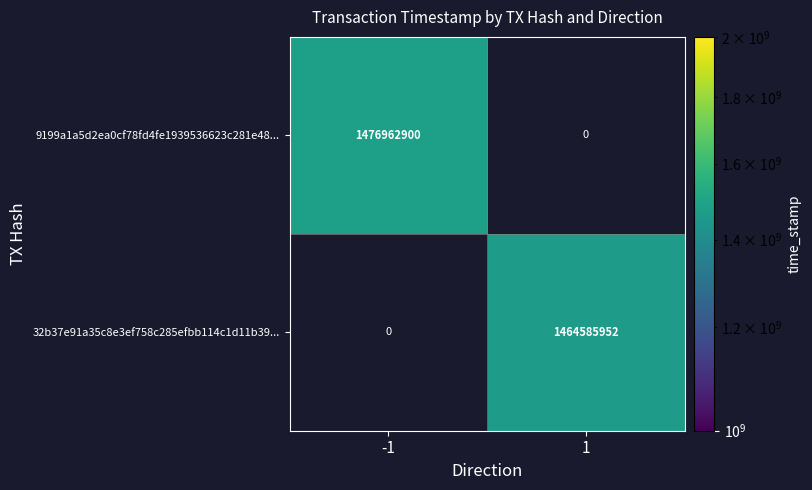

The value of 9199a1a5d2ea0cf78fd4fe1939536623c281e48... at -1 is 2424967510. True or false?

False